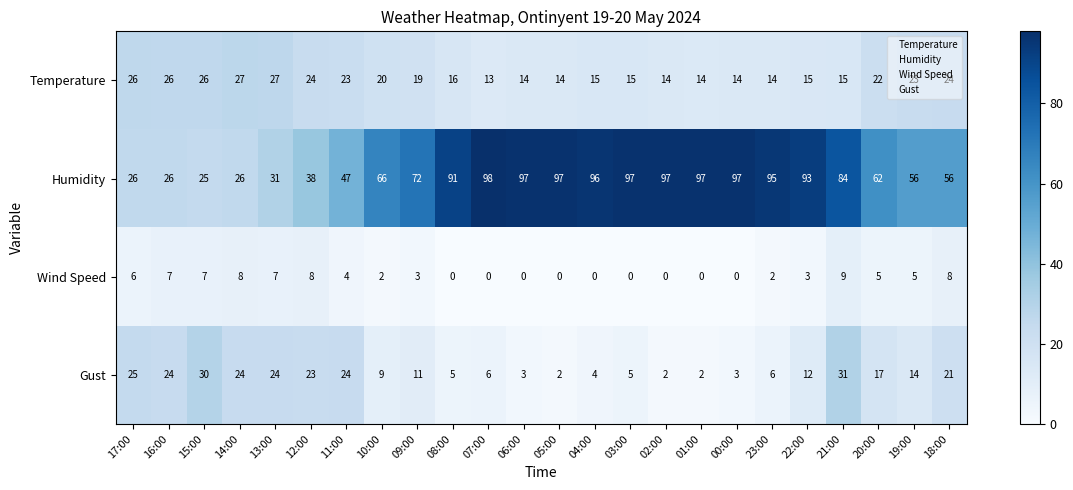

At which category is the sum across all series the highest?

21:00